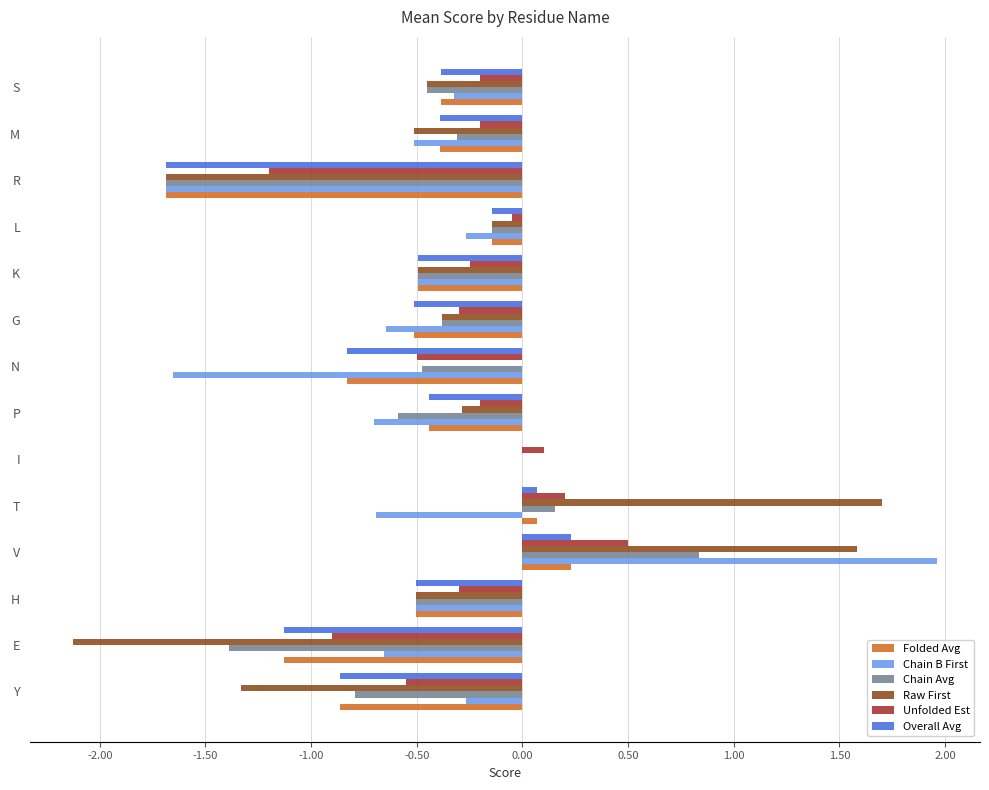

What is the highest value of the Raw First series?

1.7